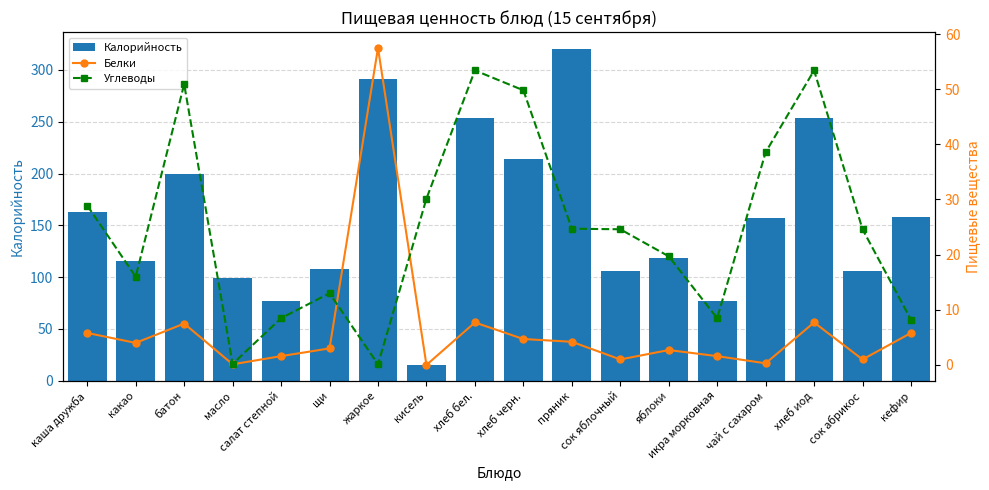

At which label does Белки reach its minimum?

кисель